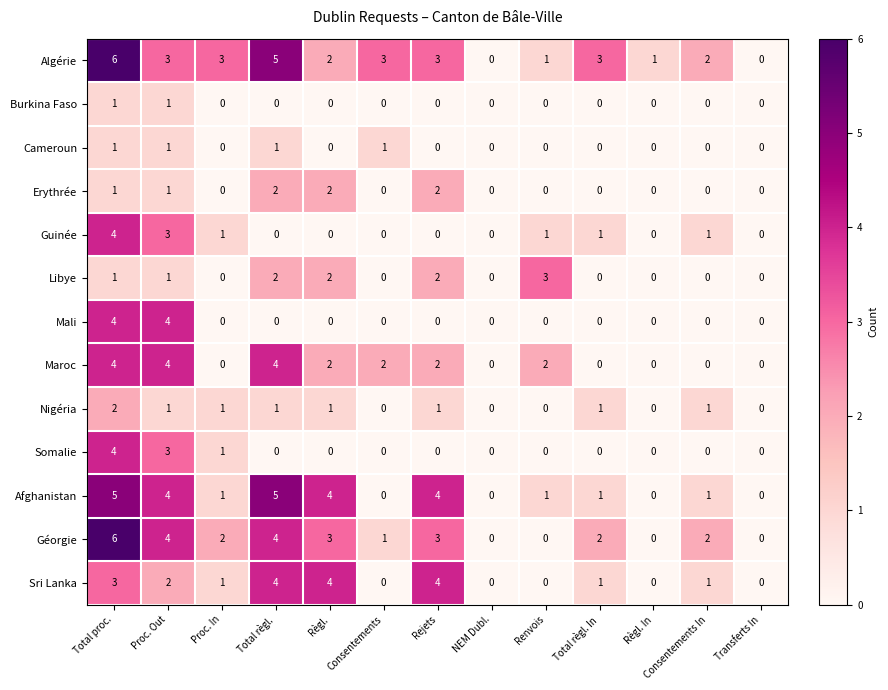

How many Sri Lanka values are between 0 and 3?

10